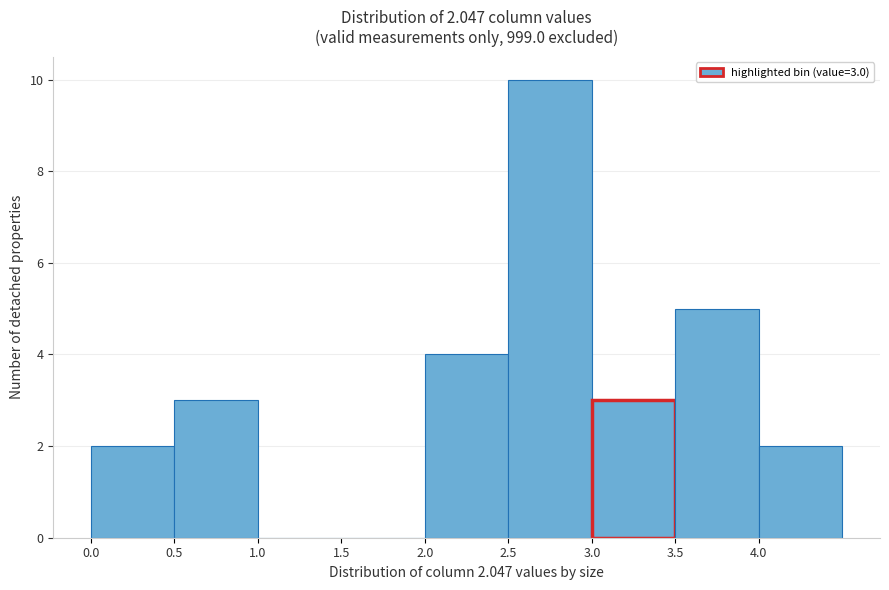

Which range on the x-axis has the tallest bar?

2.5 to 3.0